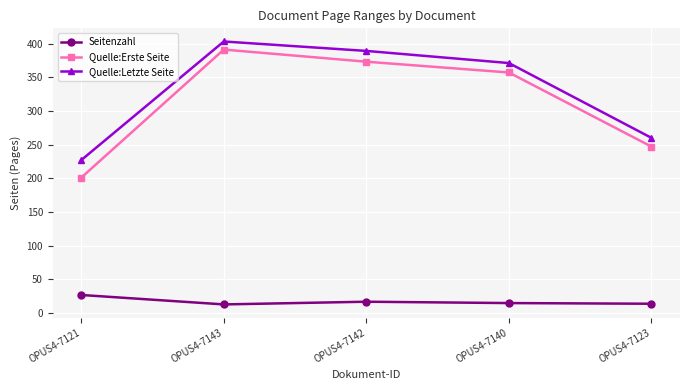

Which category has the highest value across all series?

OPUS4-7143